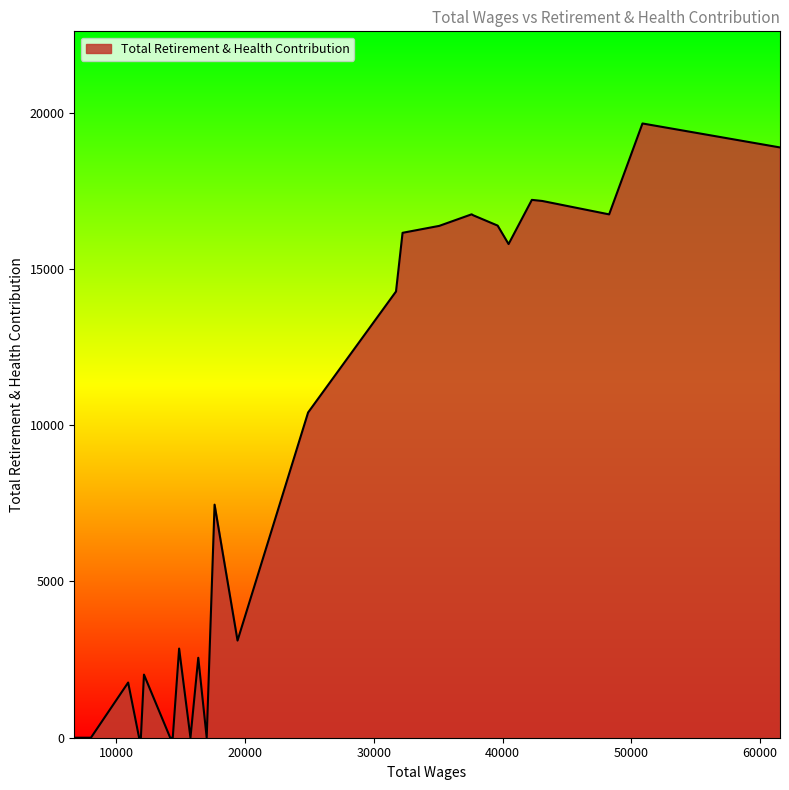

What is the greatest value displayed?

19657